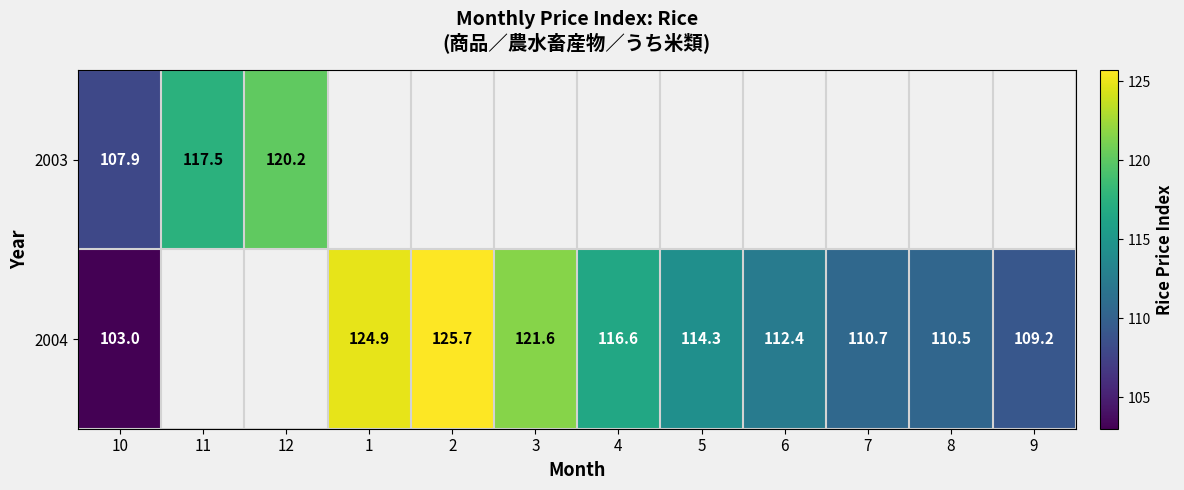

The value of 2004 at 10 is 181.6. True or false?

False